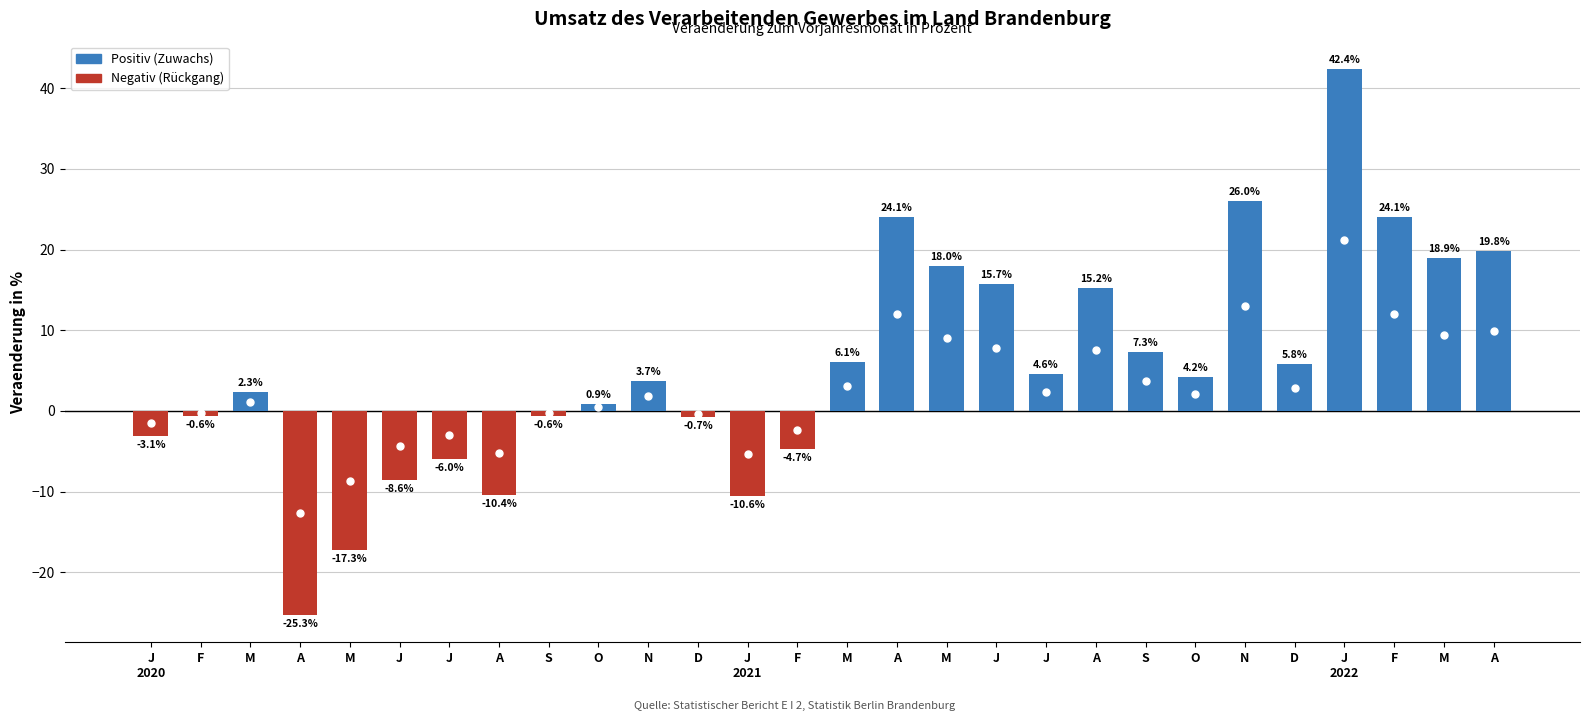

Reading left to right, list all the values displayed in this chart.

-3.1	-0.6	2.3	-25.3	-17.3	-8.6	-6.0	-10.4	-0.6	0.9	3.7	-0.7	-10.6	-4.7	6.1	24.1	18.0	15.7	4.6	15.2	7.3	4.2	26.0	5.8	42.4	24.1	18.9	19.8